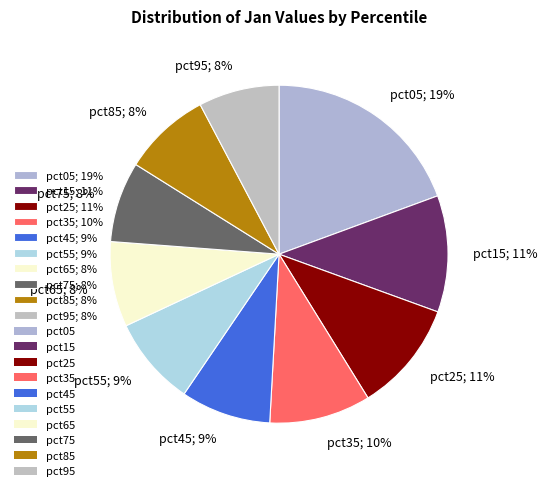

Is there any slice that represents more than half of the pie?

No